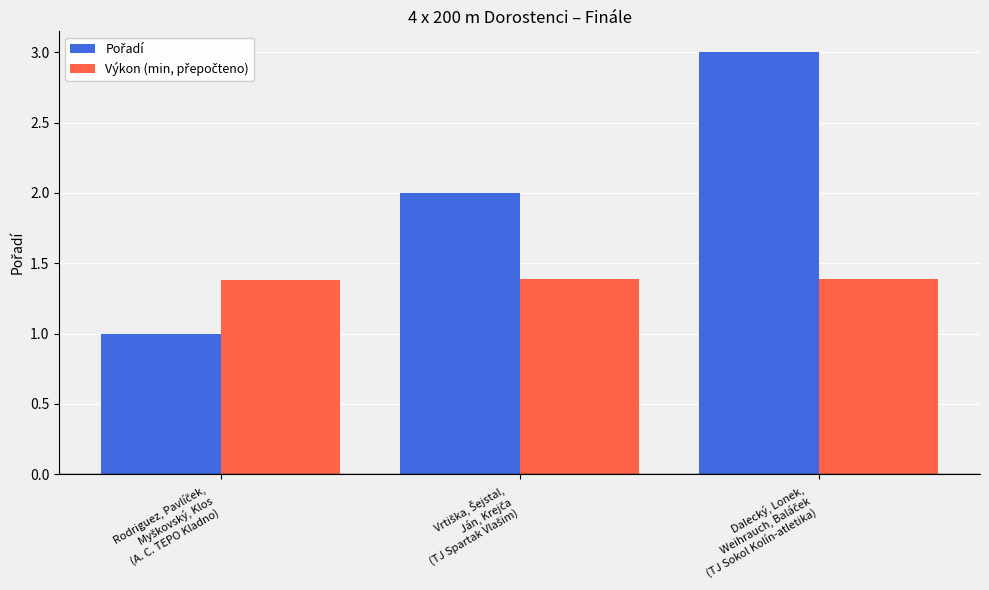

What is the smallest value displayed?

1.0